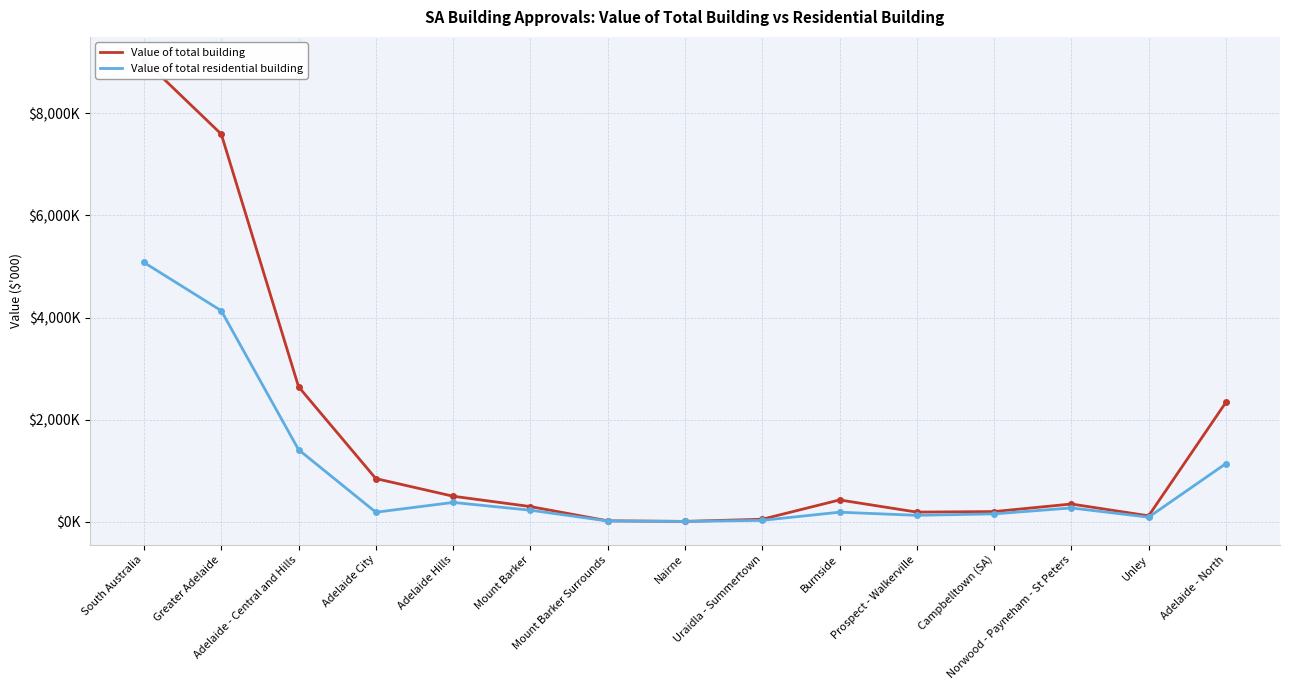

At which label does Value of total residential building reach its peak?

South Australia